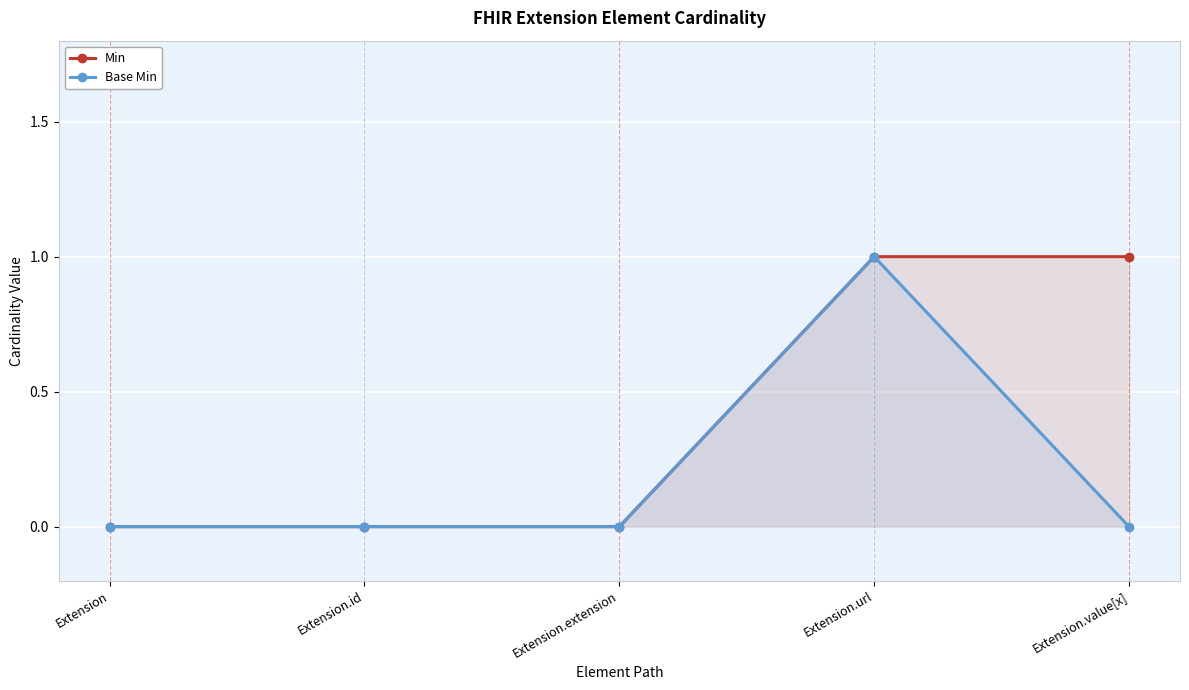

Which category has the lowest value in the Min series?

Extension